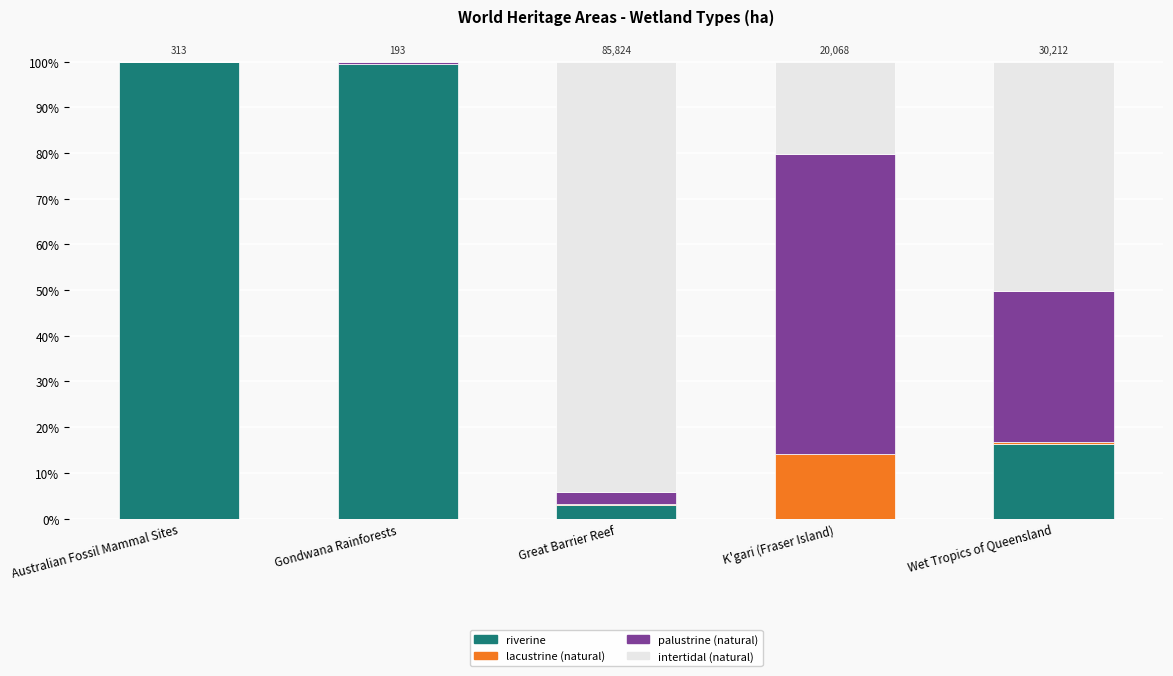

What is the total value across all series at Gondwana Rainforests?

100.0